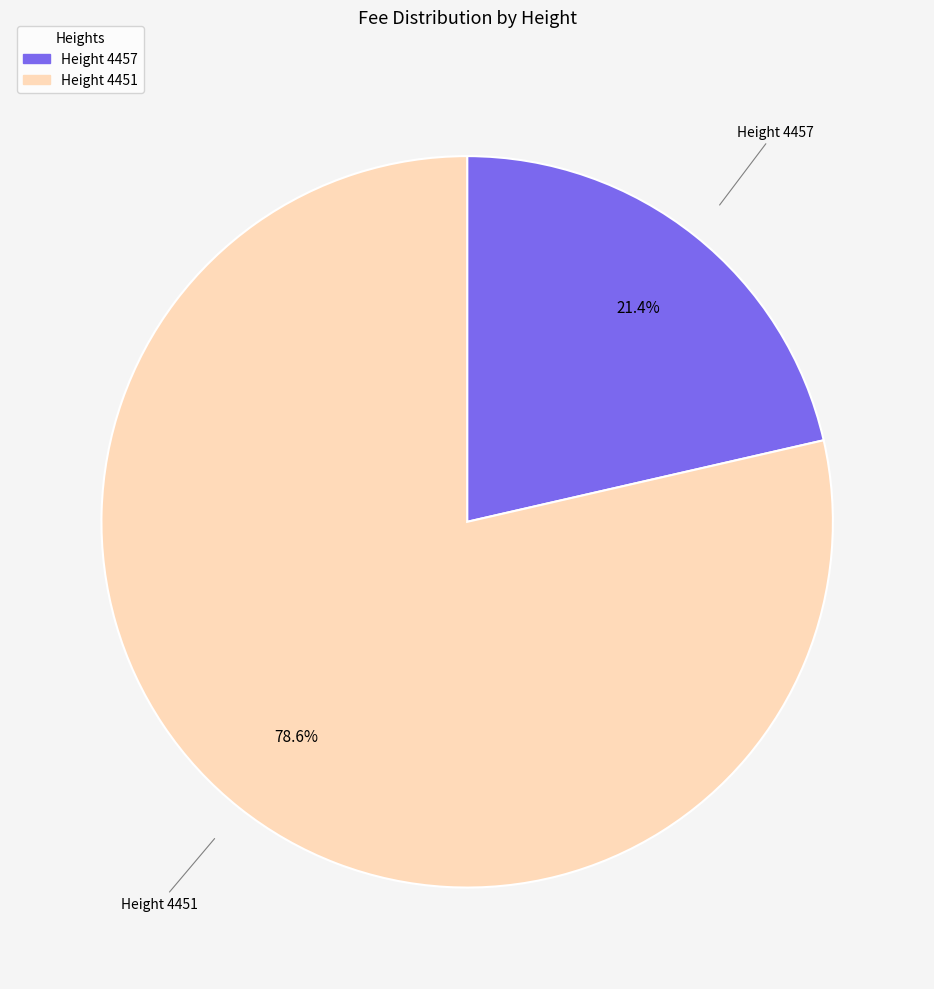

Which category has the smallest portion of the pie?

Height 4457